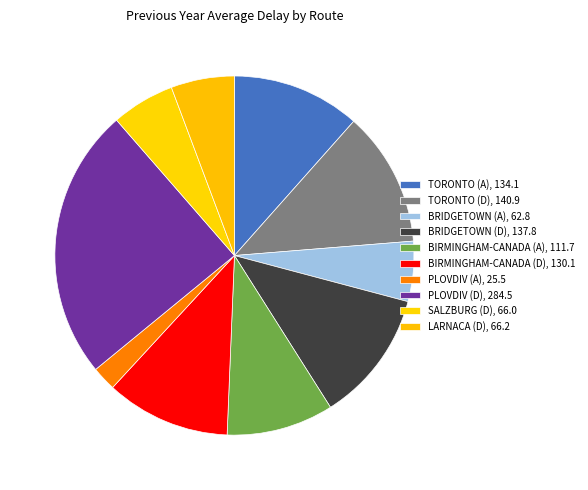

Does SALZBURG (D) represent more than half of the total?

No